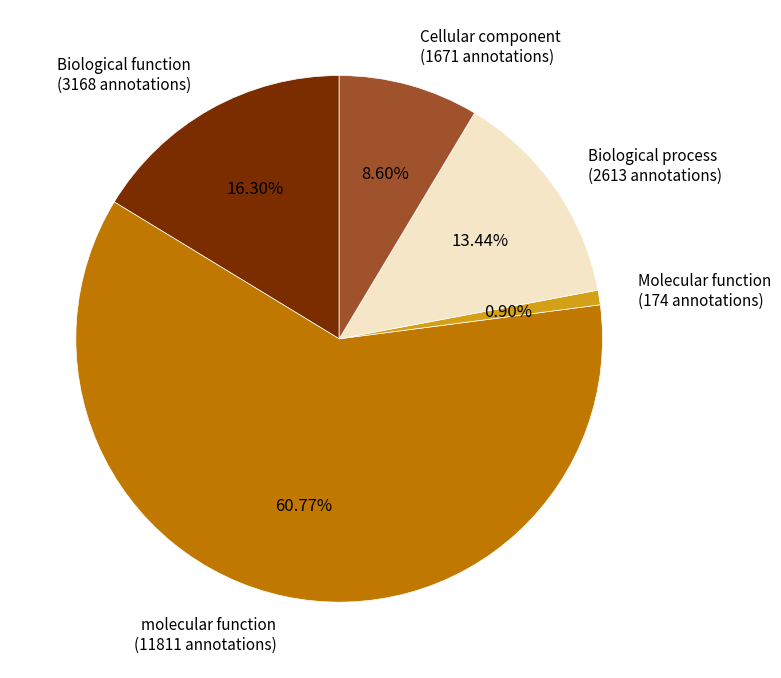

Rank the categories by value from lowest to highest.

Molecular function (174 annotations), Cellular component (1671 annotations), Biological process (2613 annotations), Biological function (3168 annotations), molecular function (11811 annotations)